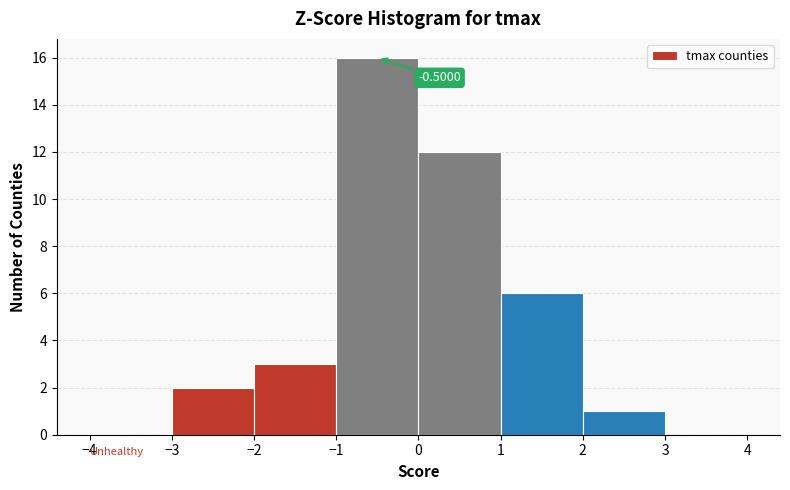

Which range on the x-axis has the tallest bar?

-1 to 0